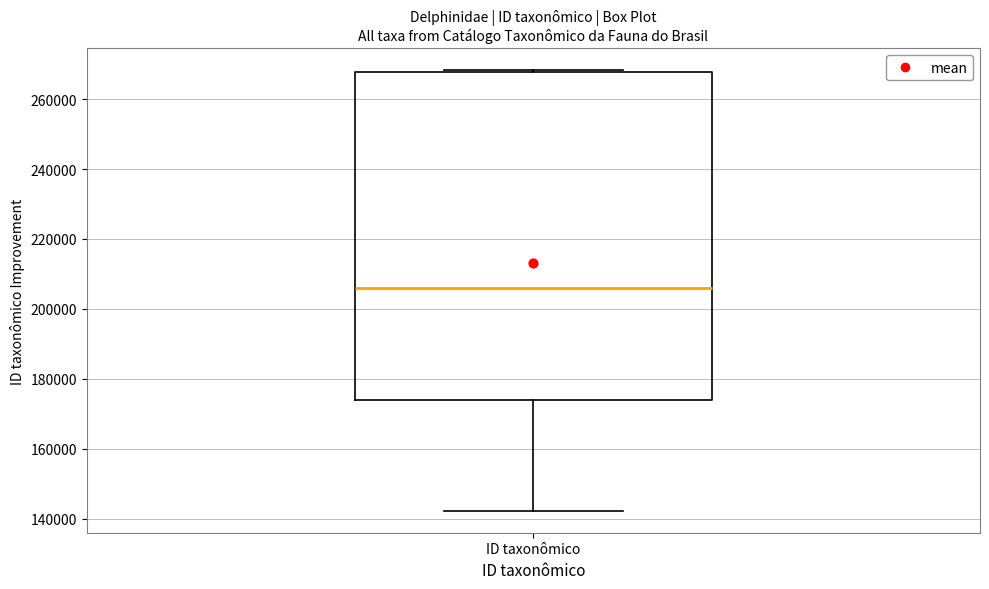

Read this box plot against the y-axis: the position of the median line, the range covered by the box, and the ends of both whiskers. The values are not printed on the chart, so give them approximately, as read against the axis.

median 206000, box 174000 to 268000, whiskers 142000 to 268000